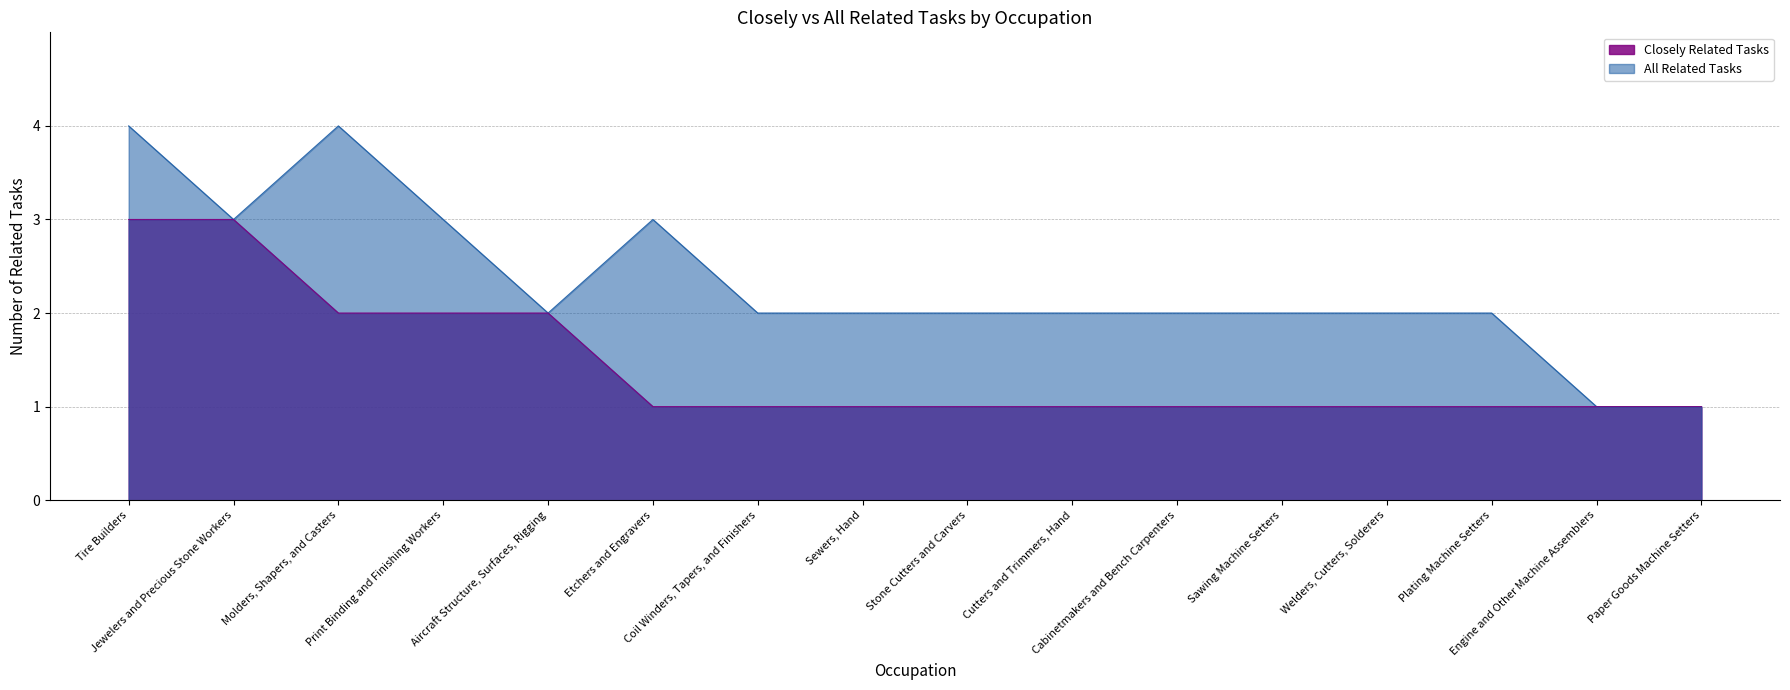

True or false: Closely Related Tasks and All Related Tasks intersect in this chart.

False